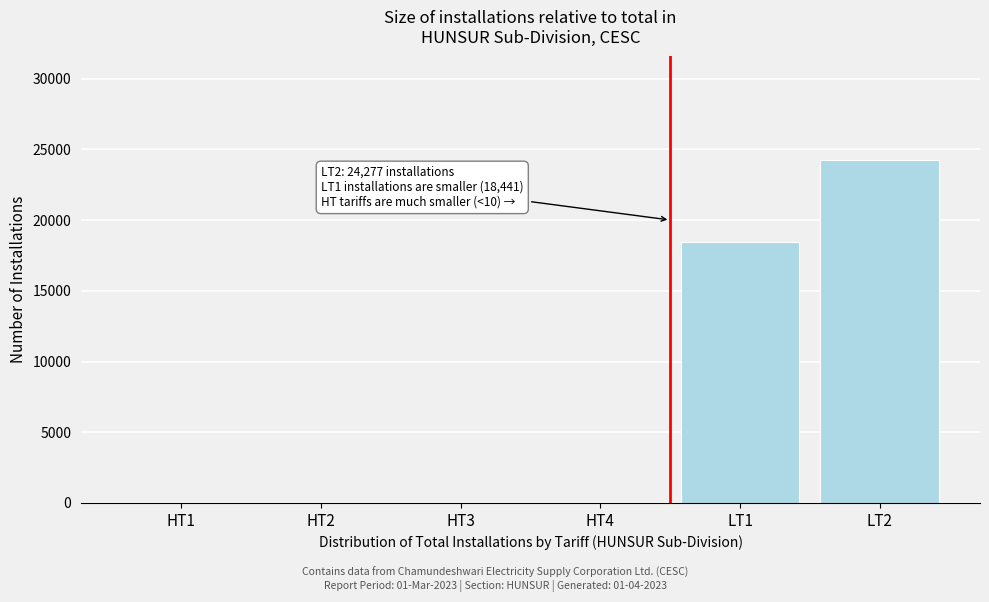

Which category has the highest value across all series?

LT2